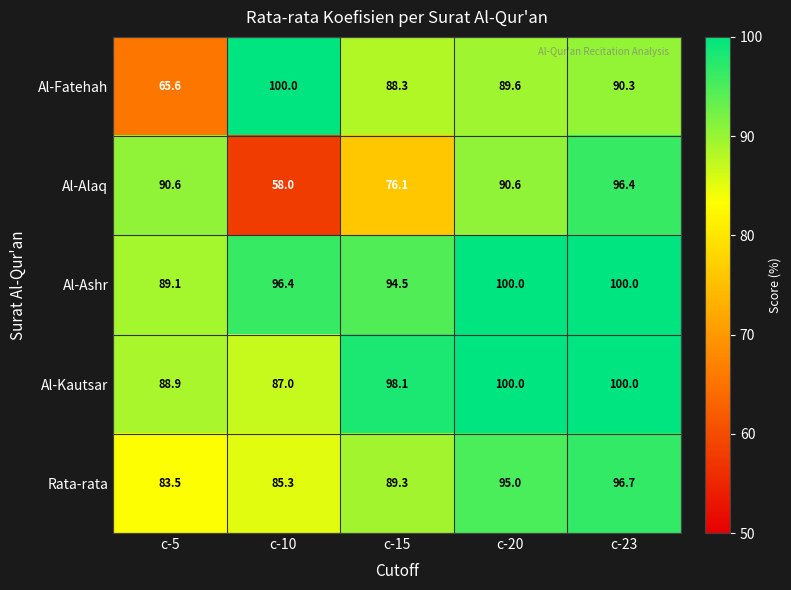

What is the minimum value shown in the chart?

58.0